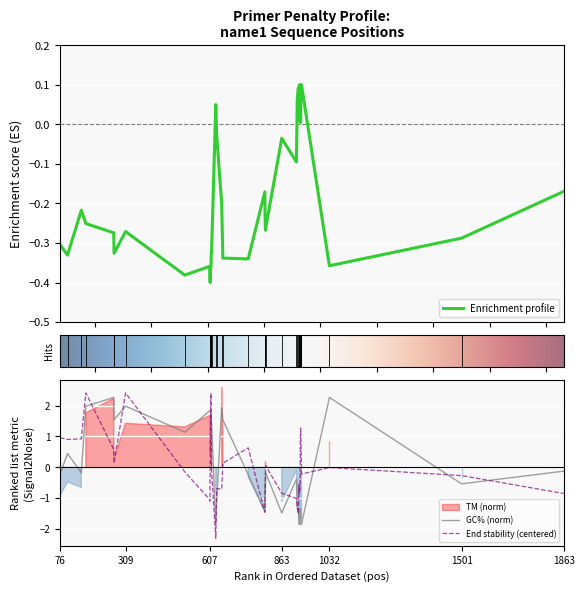

At how many categories does at least one series exceed 2?

6